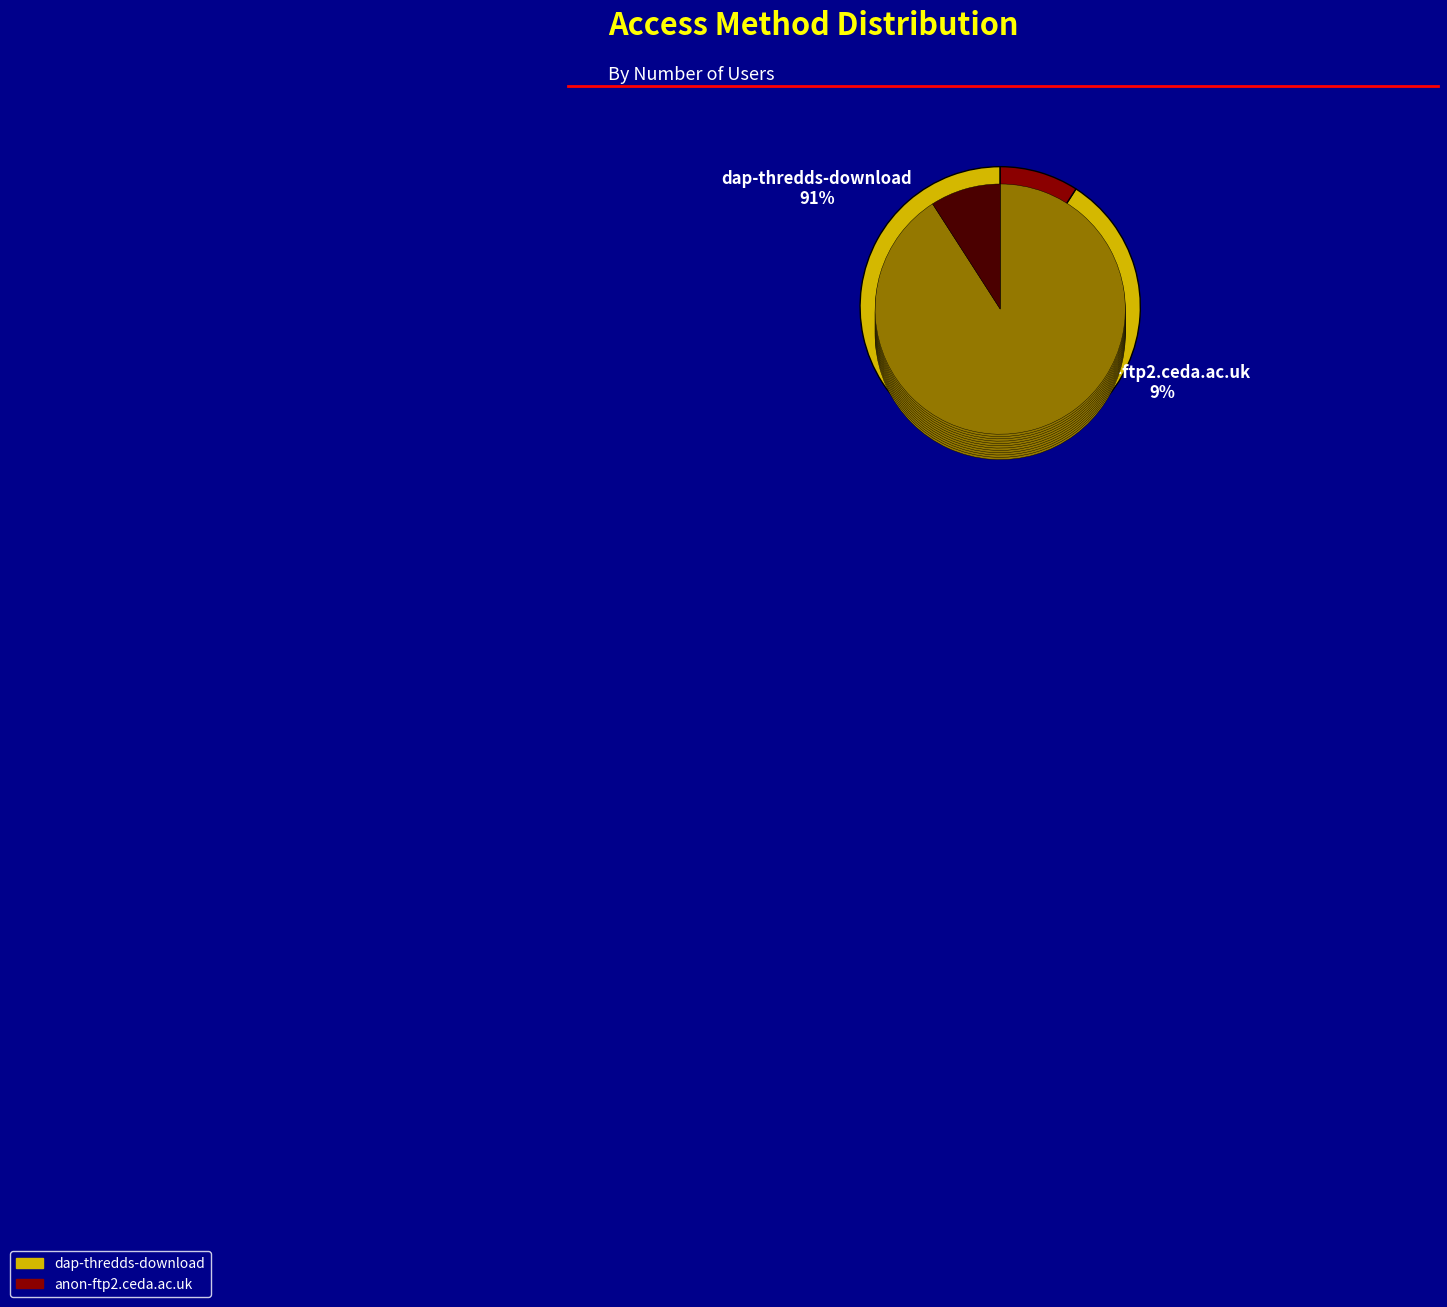

Which slice represents more than half of the pie?

dap-thredds-download